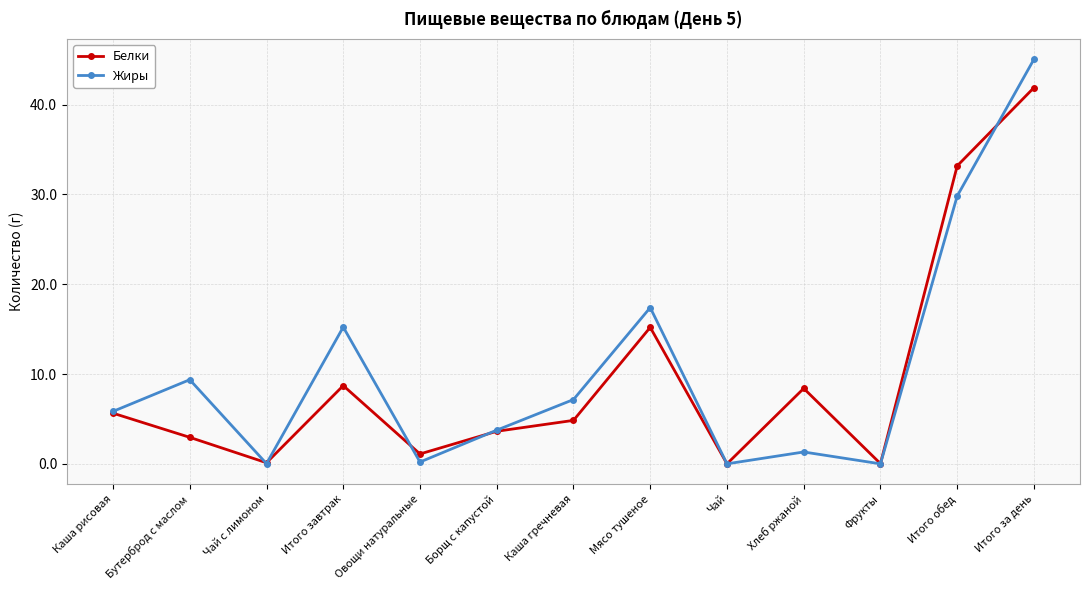

Read the Жиры value at Мясо тушеное.

17.4